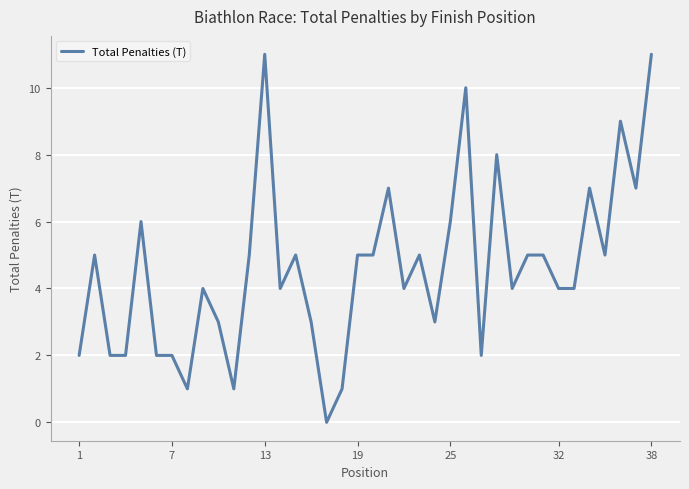

What is the difference between the maximum and minimum values?

11